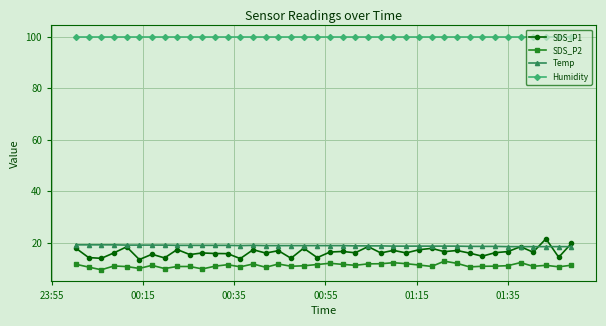

True or false: Humidity and Temp cross at least once.

False